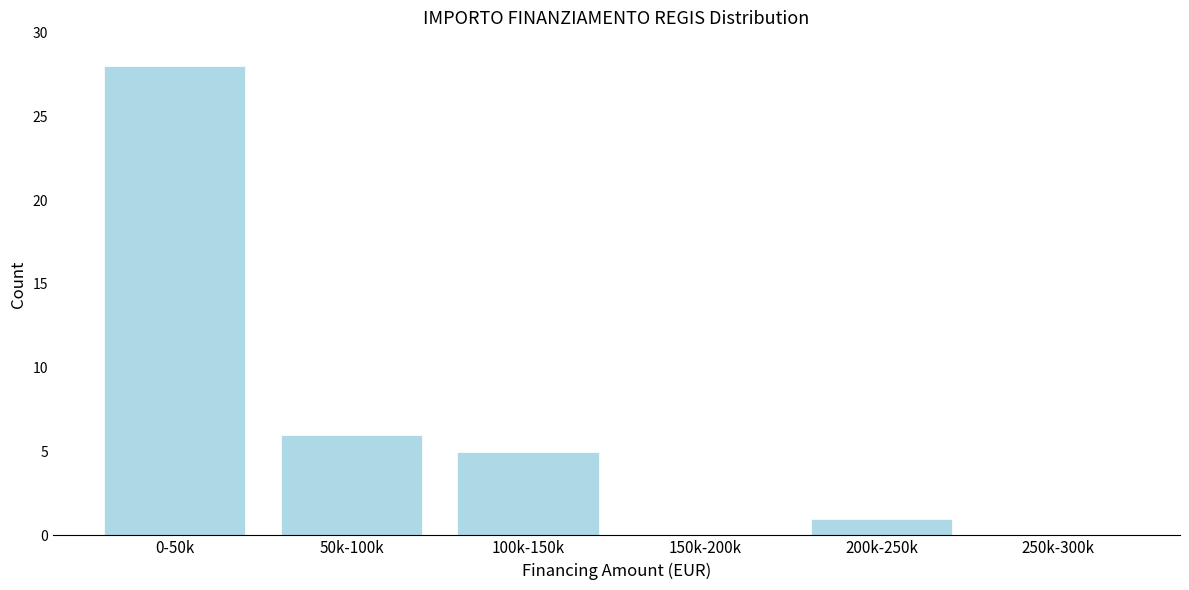

Reading left to right, list all the values displayed in this chart.

0-50k=28	50k-100k=6	100k-150k=5	150k-200k=0	200k-250k=1	250k-300k=0